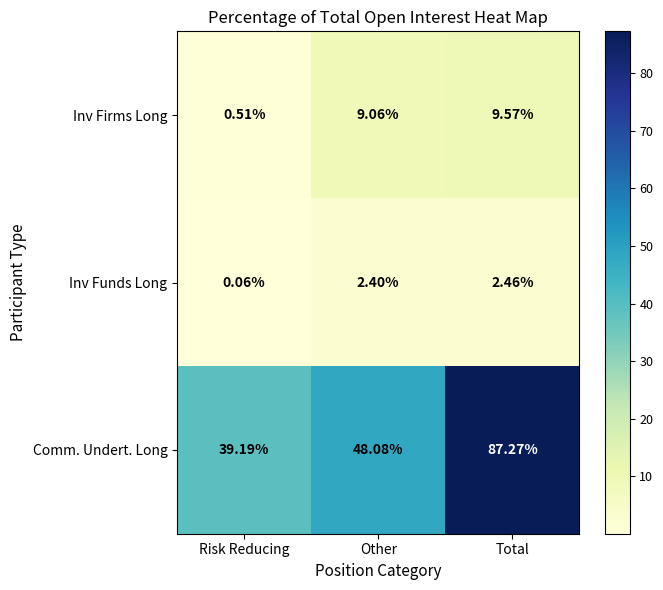

Is the value of Inv Firms Long at Total greater than the value of Inv Funds Long at Total?

Yes